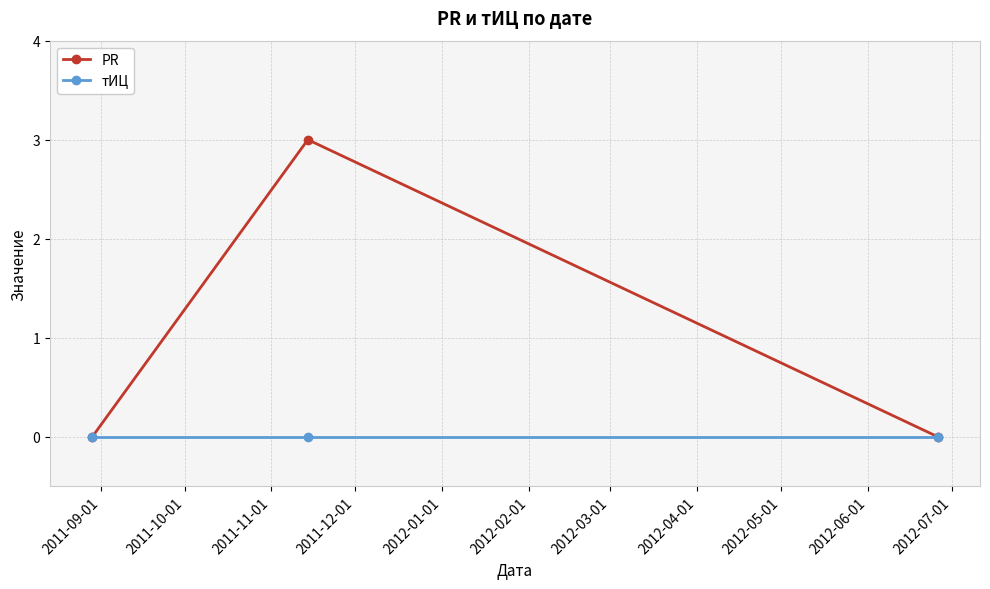

List the series in order of their peak value, lowest first.

тИЦ, PR